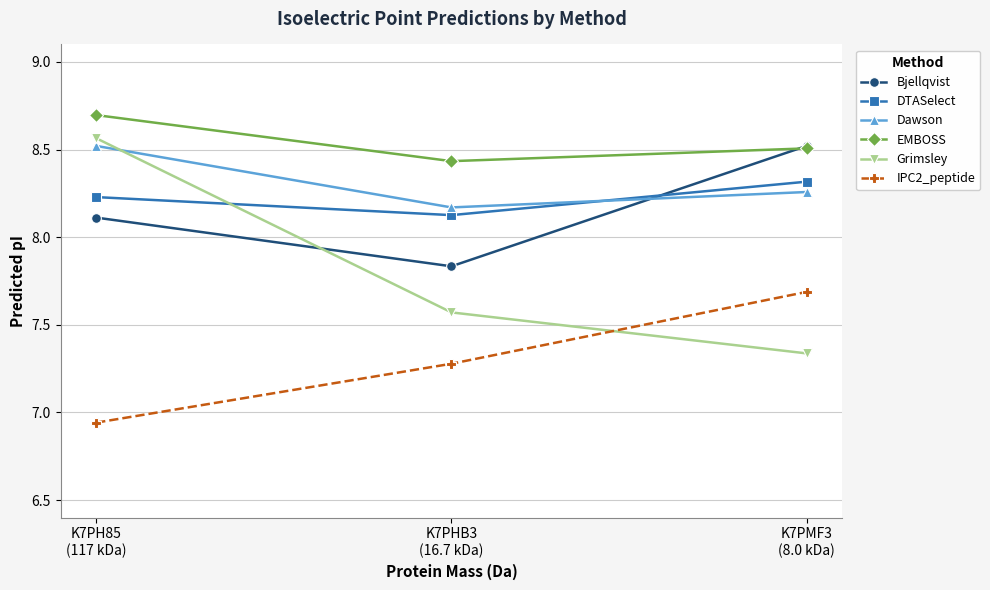

How many Dawson values are between 8 and 9?

3